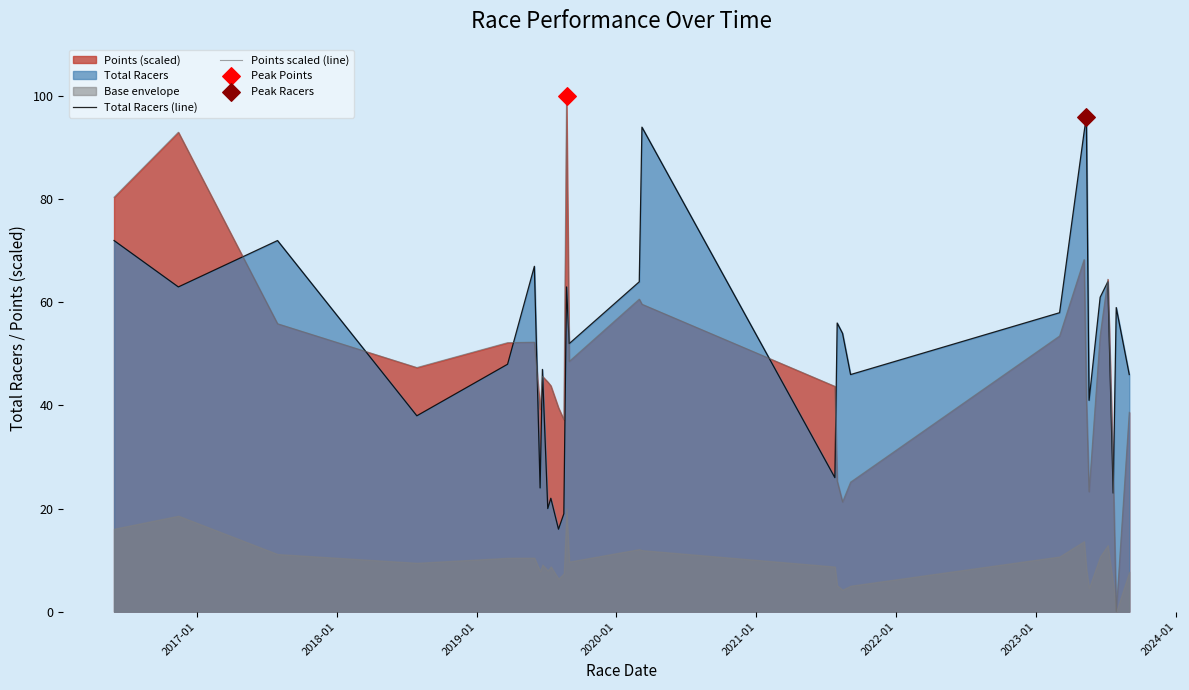

At how many categories does at least one series exceed 35?

28